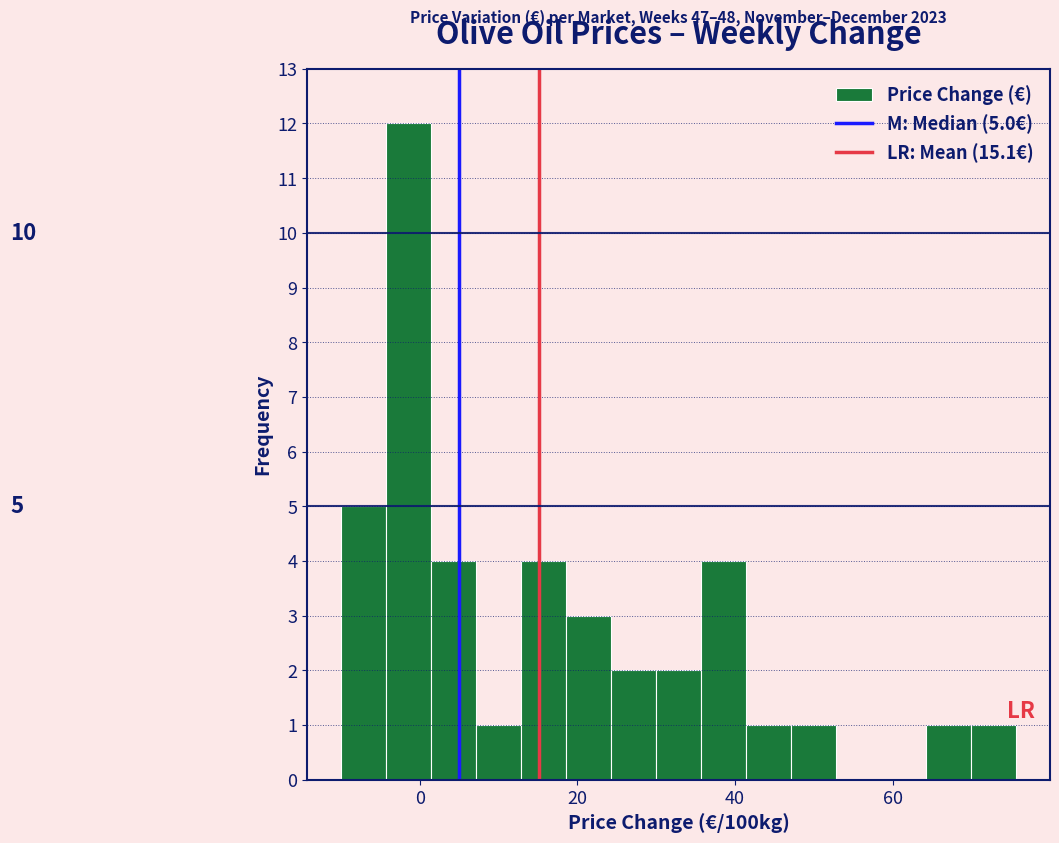

Around what value on the x-axis is the tallest bar? Give the approximate position of its centre, as read against the axis.

-2